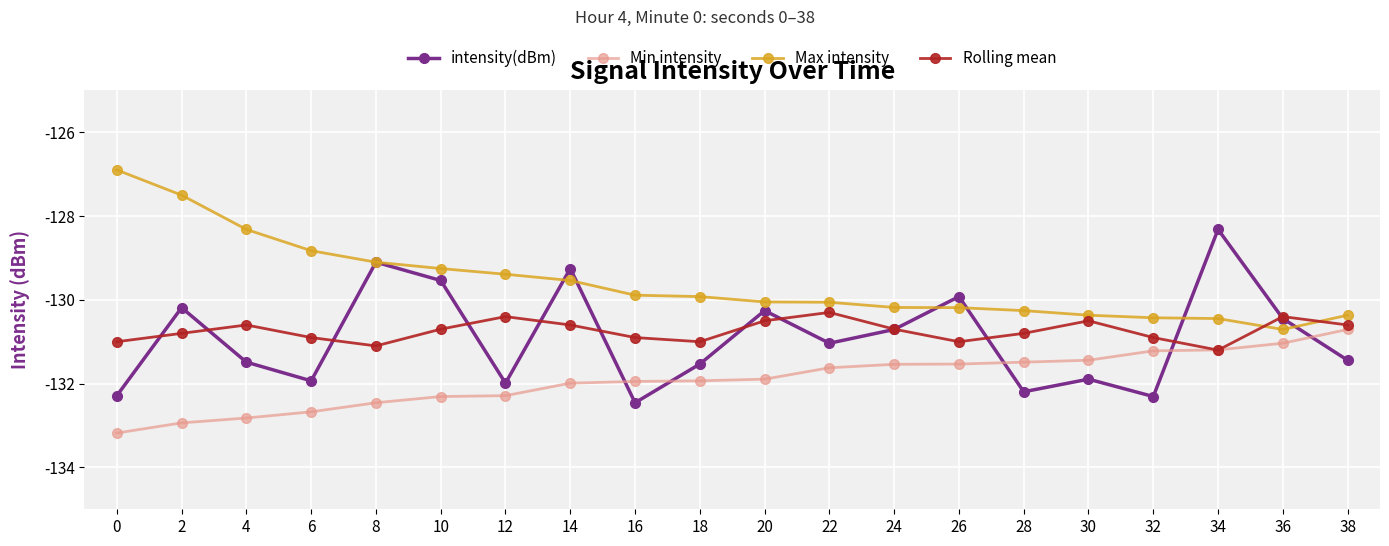

What is the difference between the maximum and minimum values in the Rolling mean series?

0.9